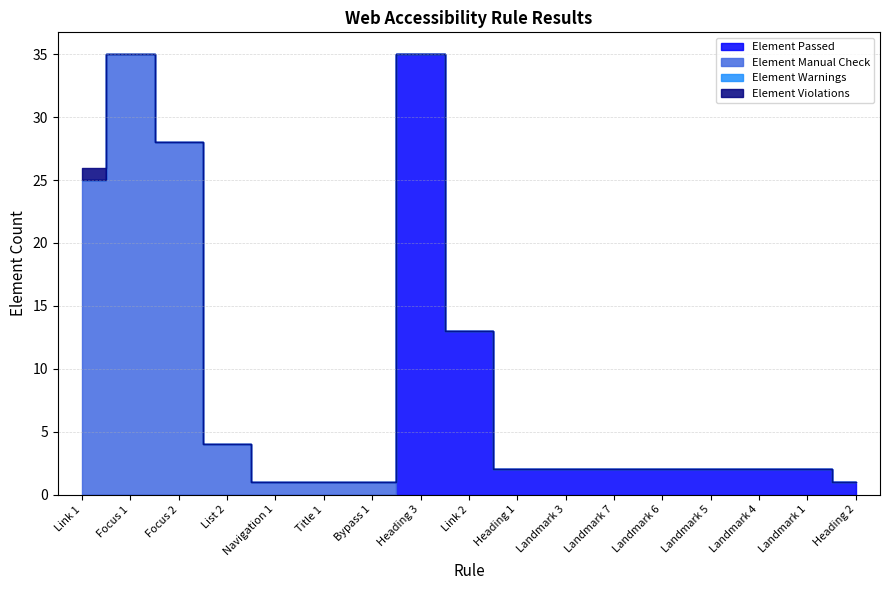

At which category is the sum across all series the highest?

Focus 1